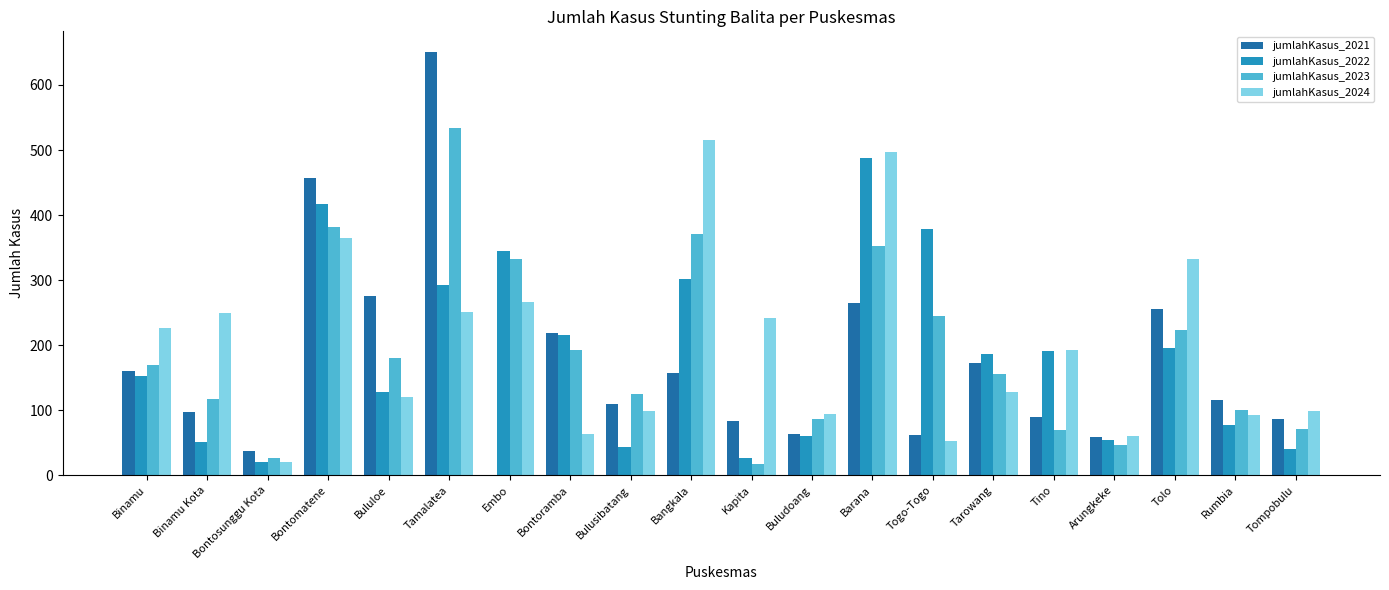

How many distinct data groups are displayed?

4